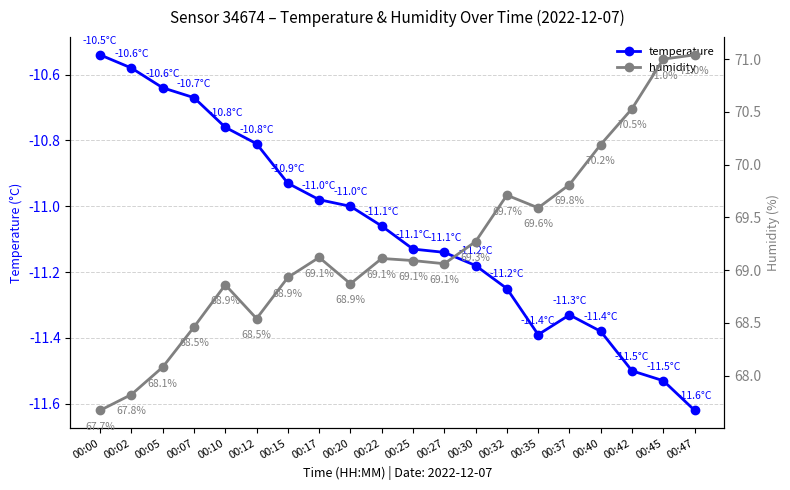

Where is the first local minimum for humidity?

00:12